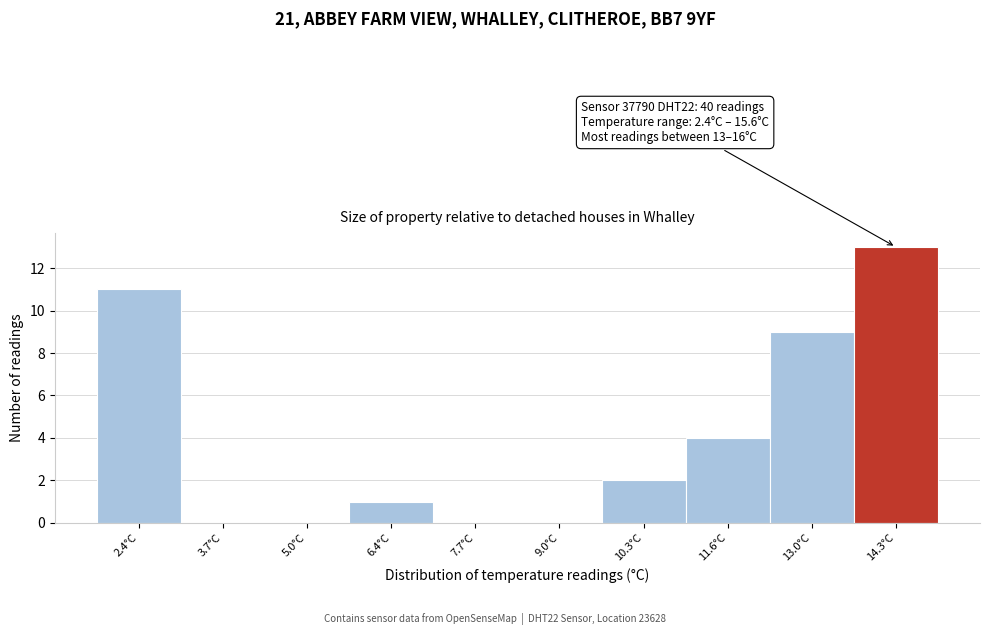

Reading right to left, extract all data points from this chart.

14.3°C=13	13.0°C=9	11.6°C=4	10.3°C=2	9.0°C=0	7.7°C=0	6.4°C=1	5.0°C=0	3.7°C=0	2.4°C=11